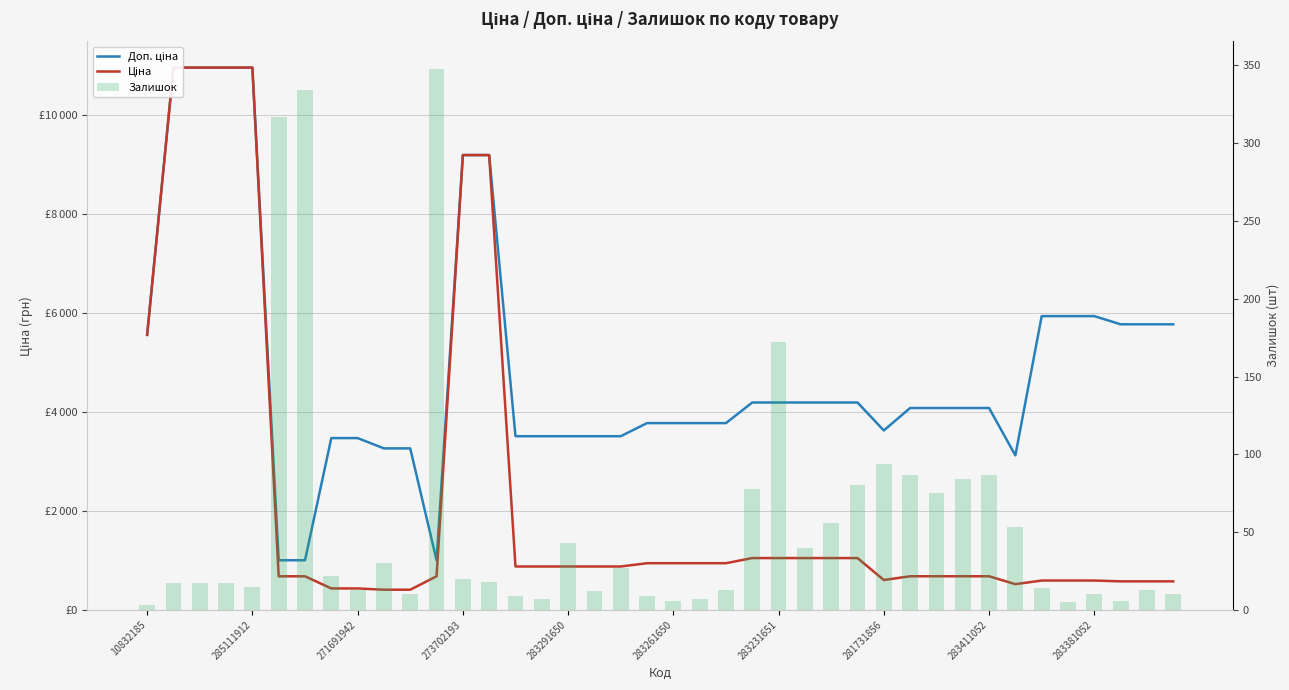

The value of Доп. ціна at 11 is 1004.1. True or false?

True